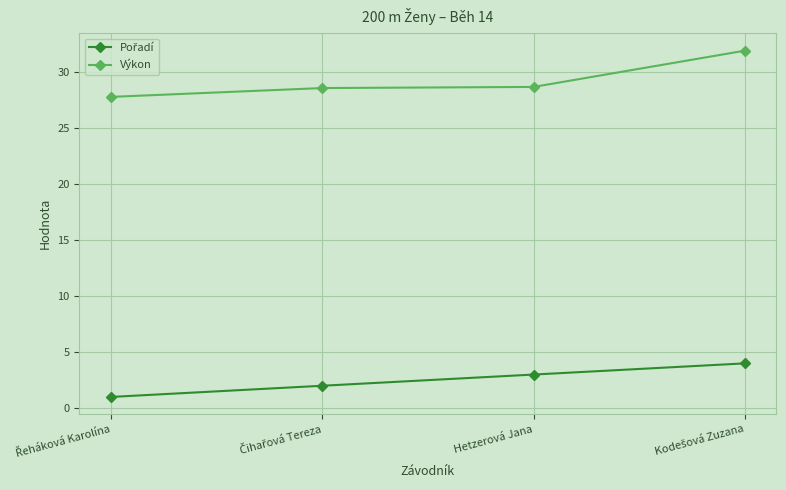

What is the minimum value for Výkon?

27.8